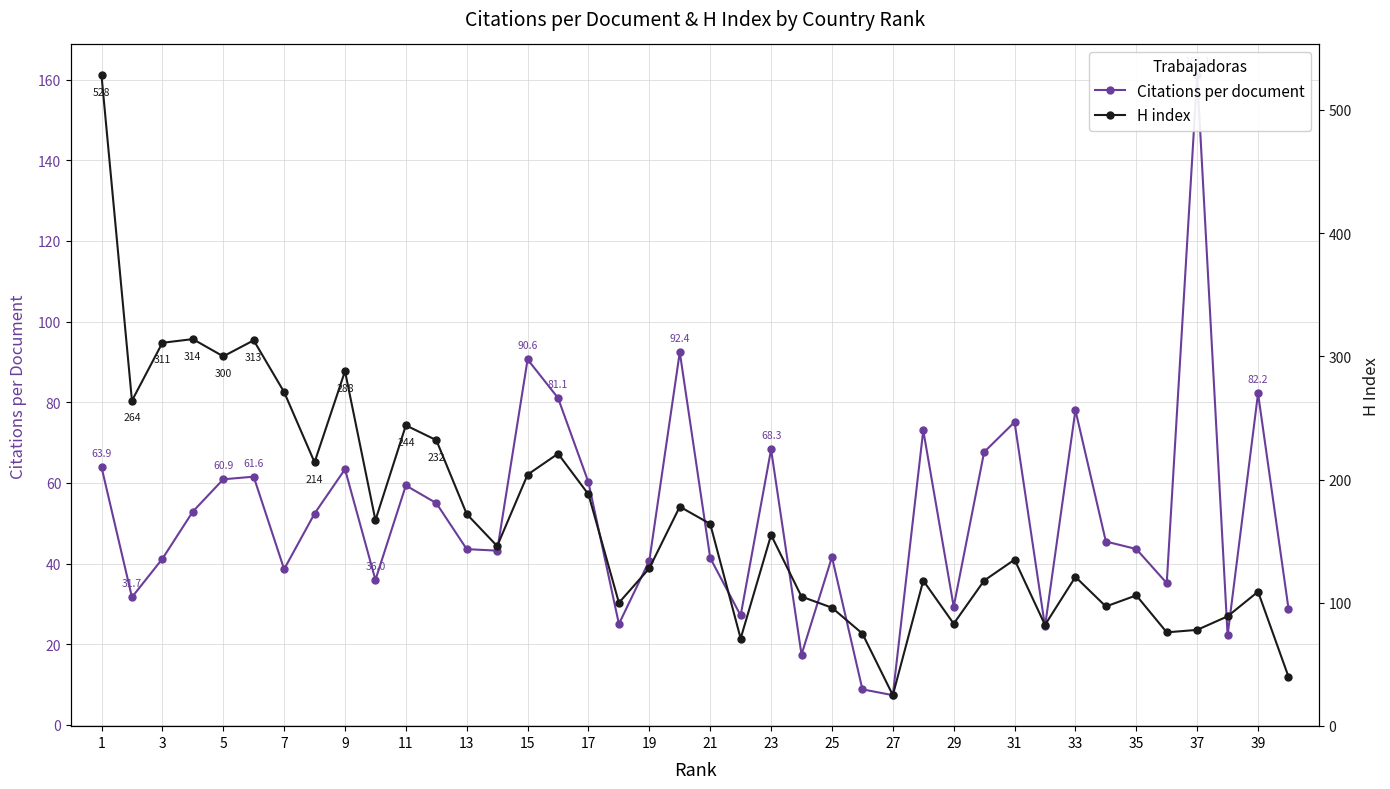

What is the difference between the maximum and minimum values in the H index series?

503.0